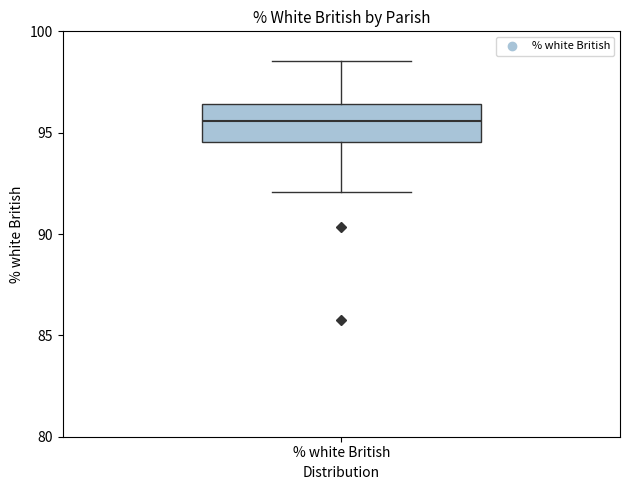

Where does the lower whisker of the box for % white British end on the y-axis? The values are not printed on the chart, so give them approximately, as read against the axis.

92.0